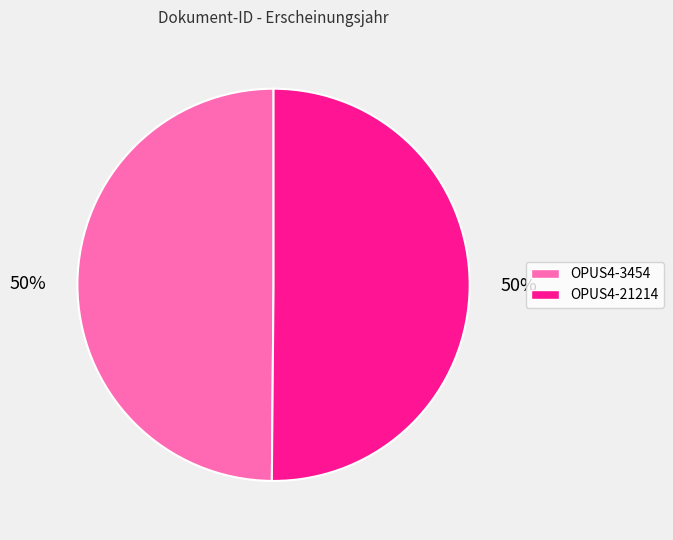

How many segments does this pie chart have?

2